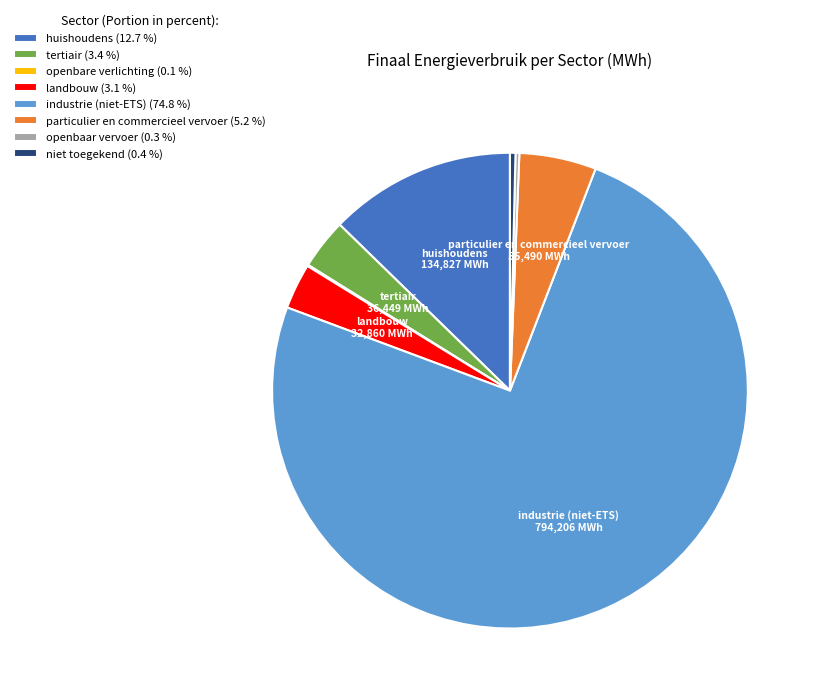

Does any single category account for the majority?

Yes